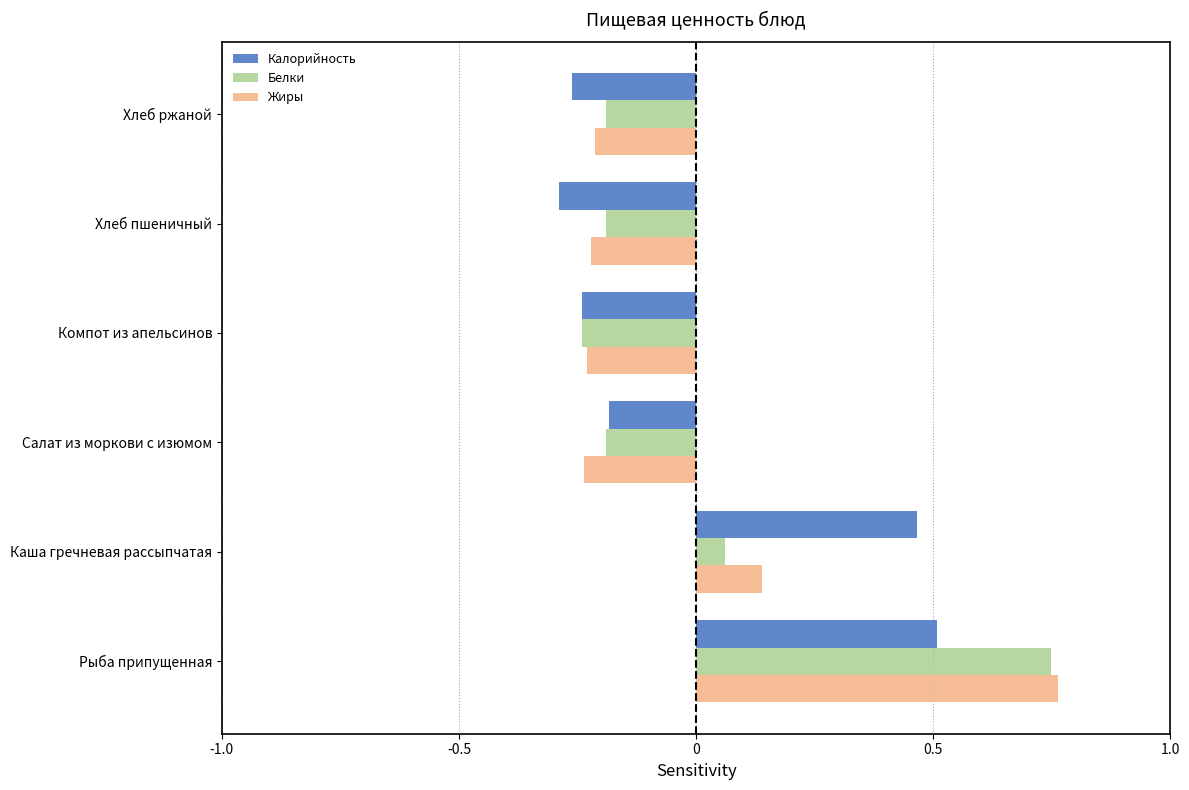

What are all the series names shown in the legend?

Калорийность, Белки, Жиры